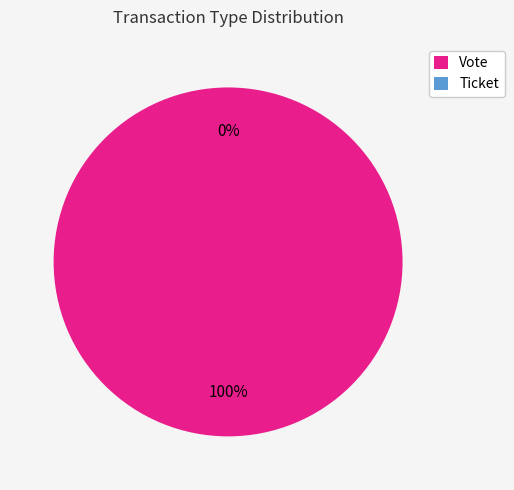

Do Vote and Ticket together represent more than half of the pie?

Yes